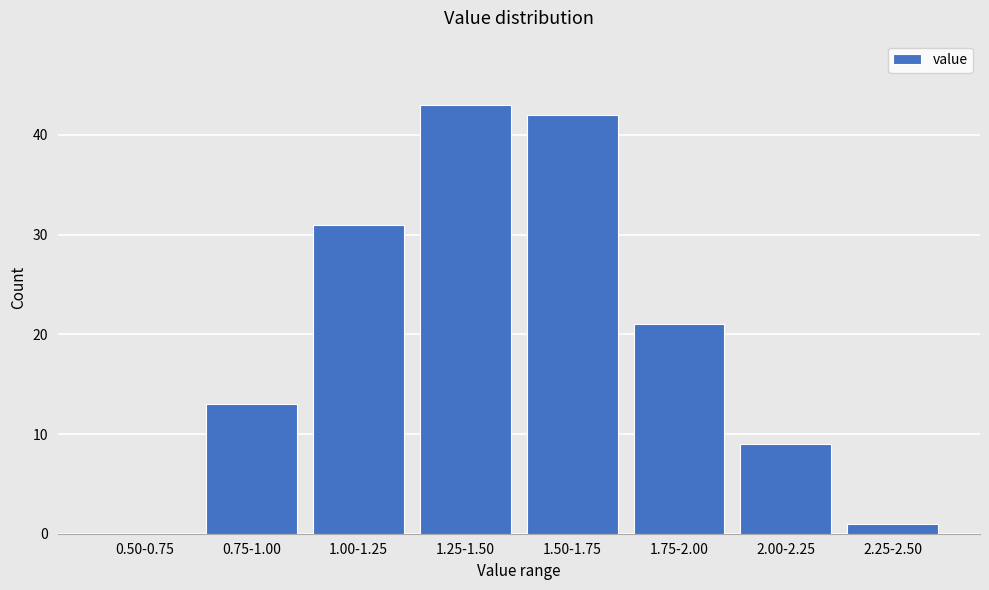

Reading left to right, list all the values displayed in this chart.

0.50-0.75=0	0.75-1.00=13	1.00-1.25=31	1.25-1.50=43	1.50-1.75=42	1.75-2.00=21	2.00-2.25=9	2.25-2.50=1